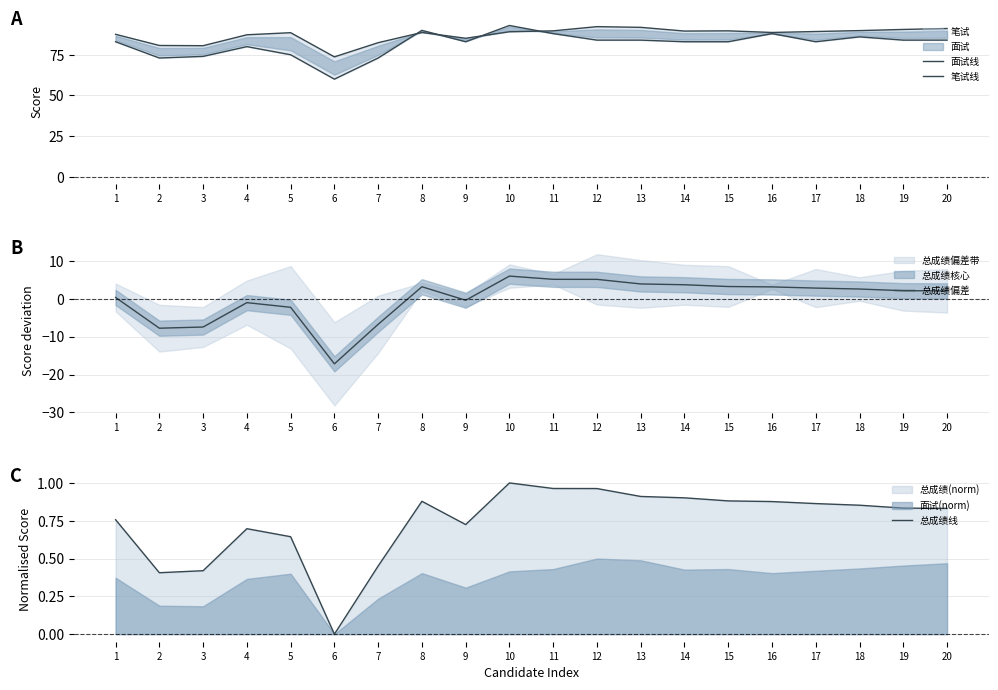

Which series has the largest range (max minus min)?

笔试线